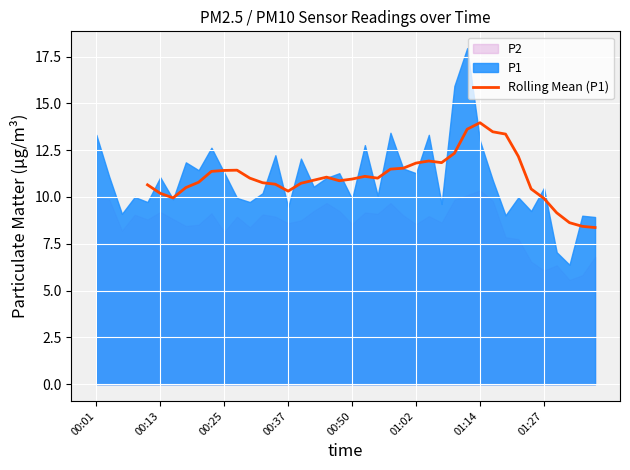

What is the highest value of the Rolling Mean (P1) series?

14.0